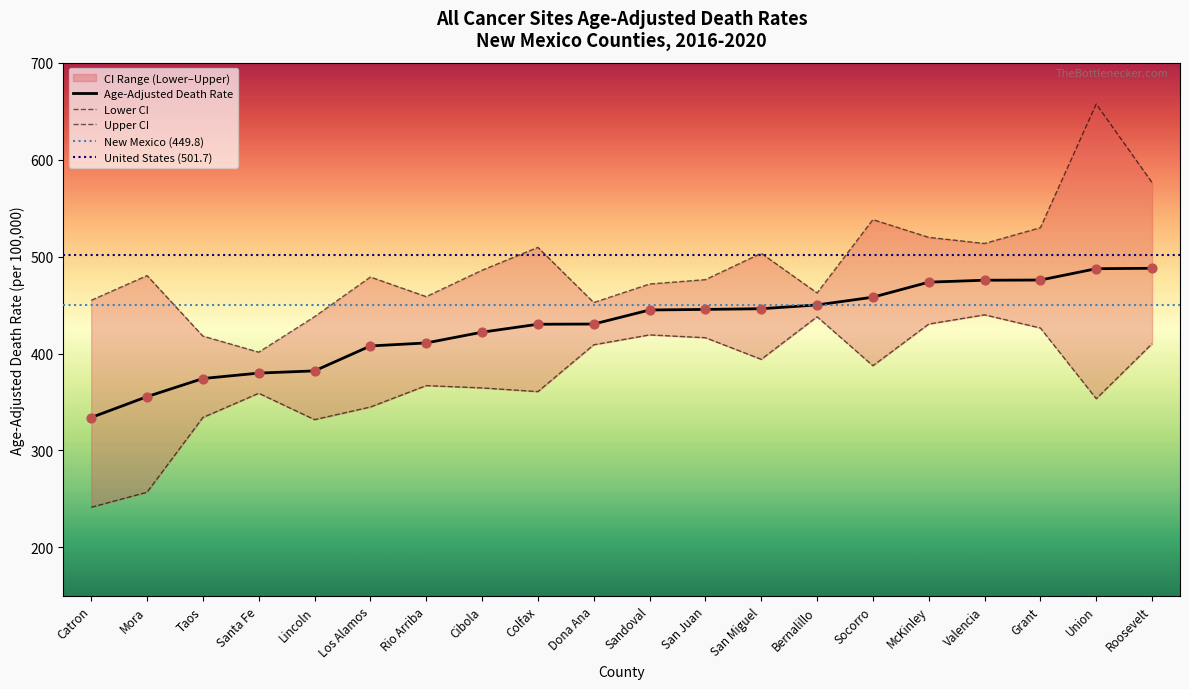

What is the total value across all series at Colfax?

1300.4